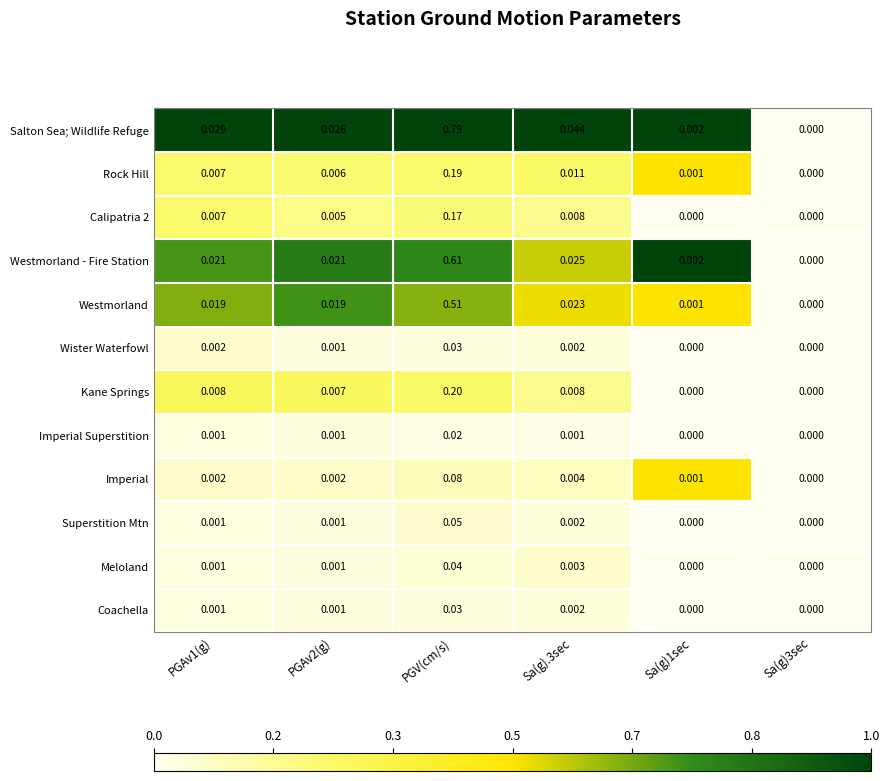

Which series has the largest total across all categories?

Salton Sea; Wildlife Refuge